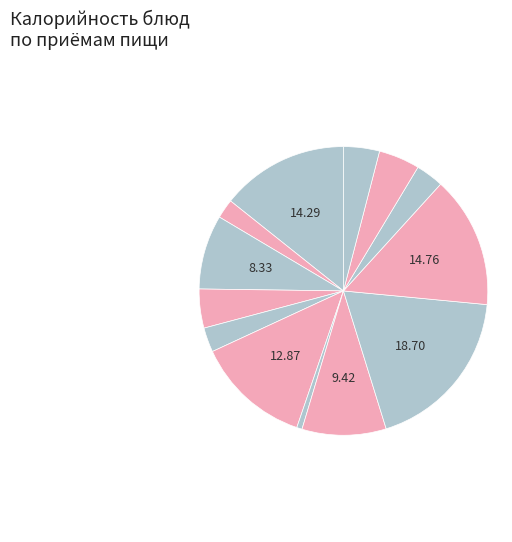

How many slices are in this pie chart?

13